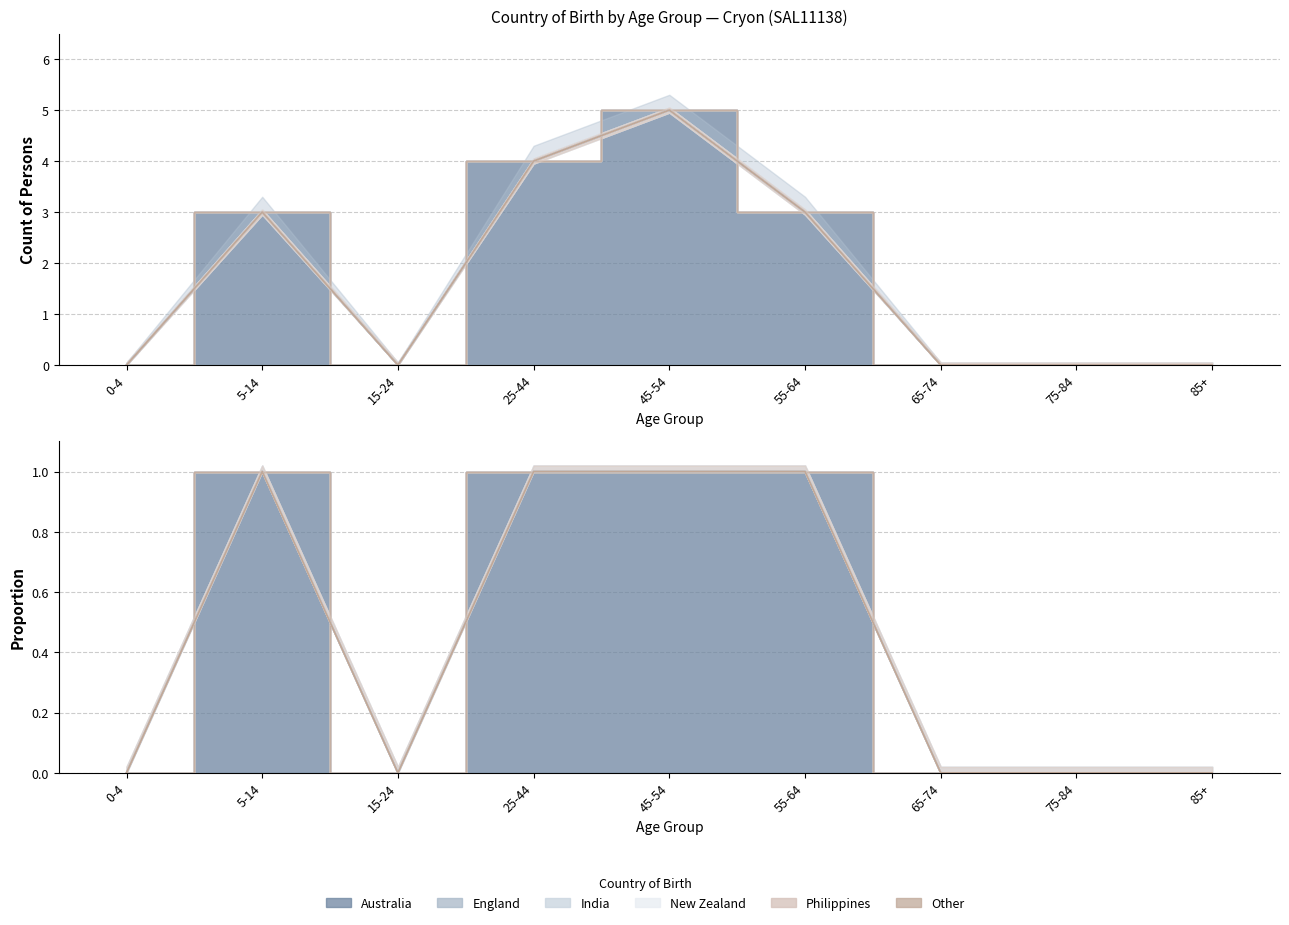

Which series has the largest range (max minus min)?

Australia